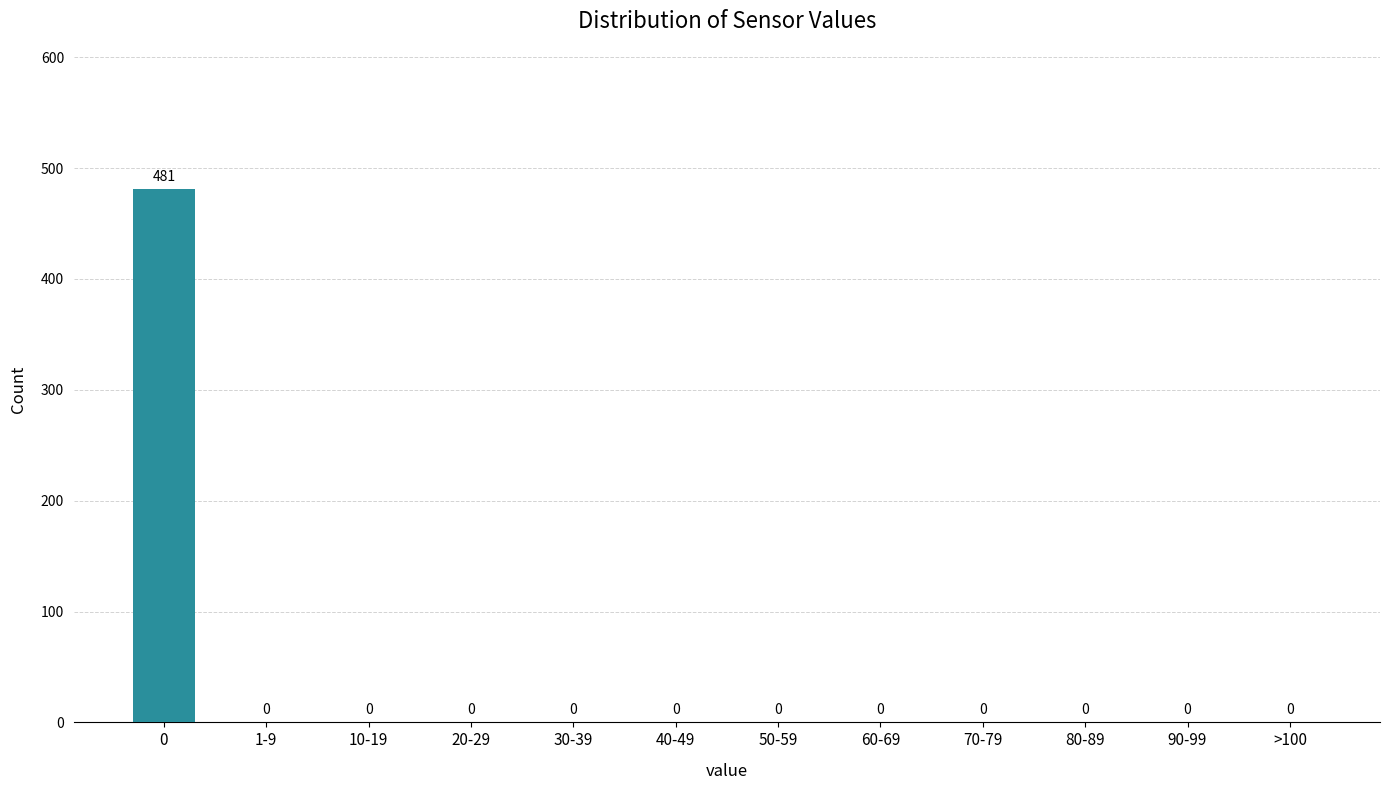

Reading right to left, transcribe all the data shown in this chart.

>100=0	90-99=0	80-89=0	70-79=0	60-69=0	50-59=0	40-49=0	30-39=0	20-29=0	10-19=0	1-9=0	0=481